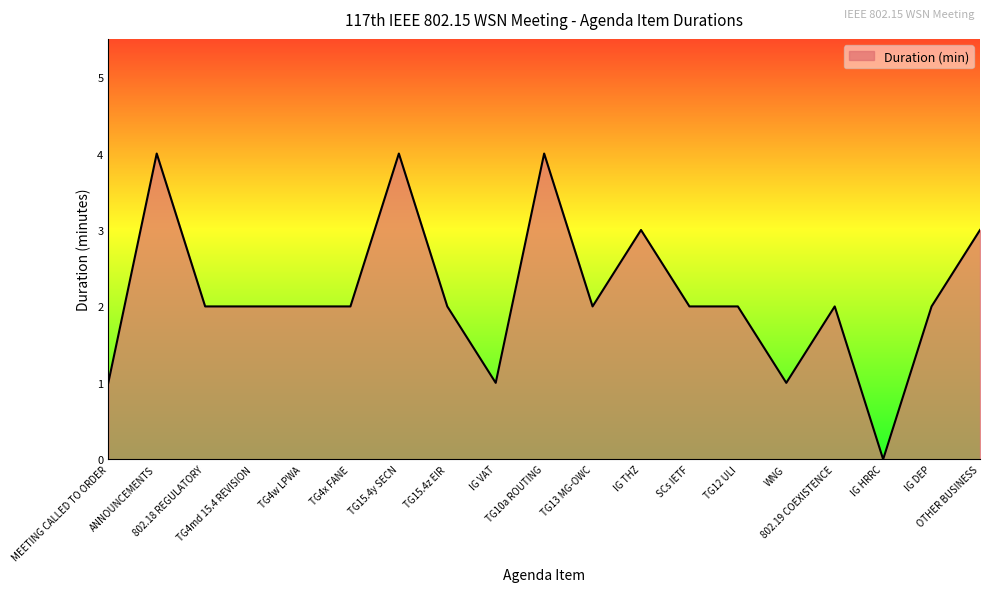

True or false: the data has more than 0 interior local peaks.

True